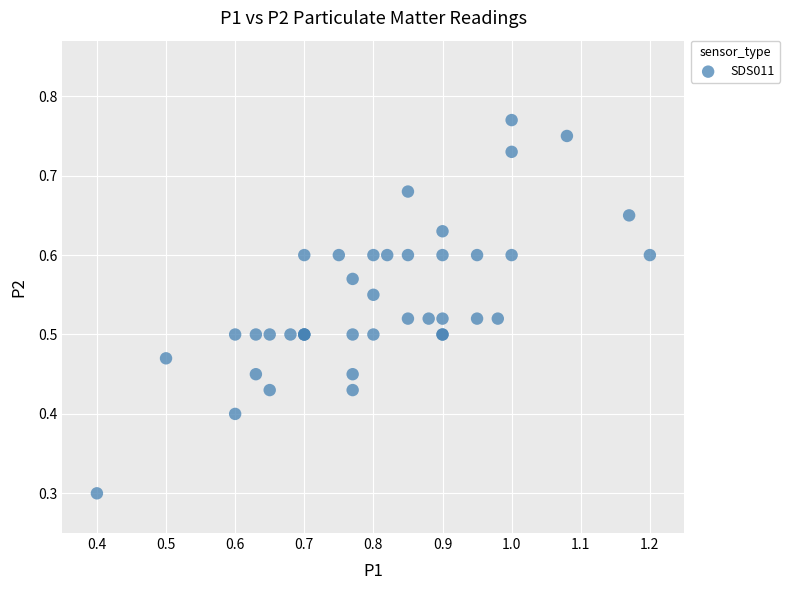

What Y value in the scatter plot is closest to 0?

0.3